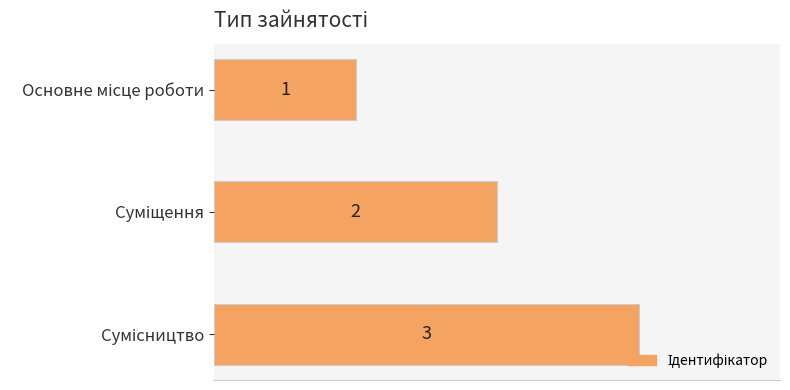

What is the maximum value shown in the chart?

3